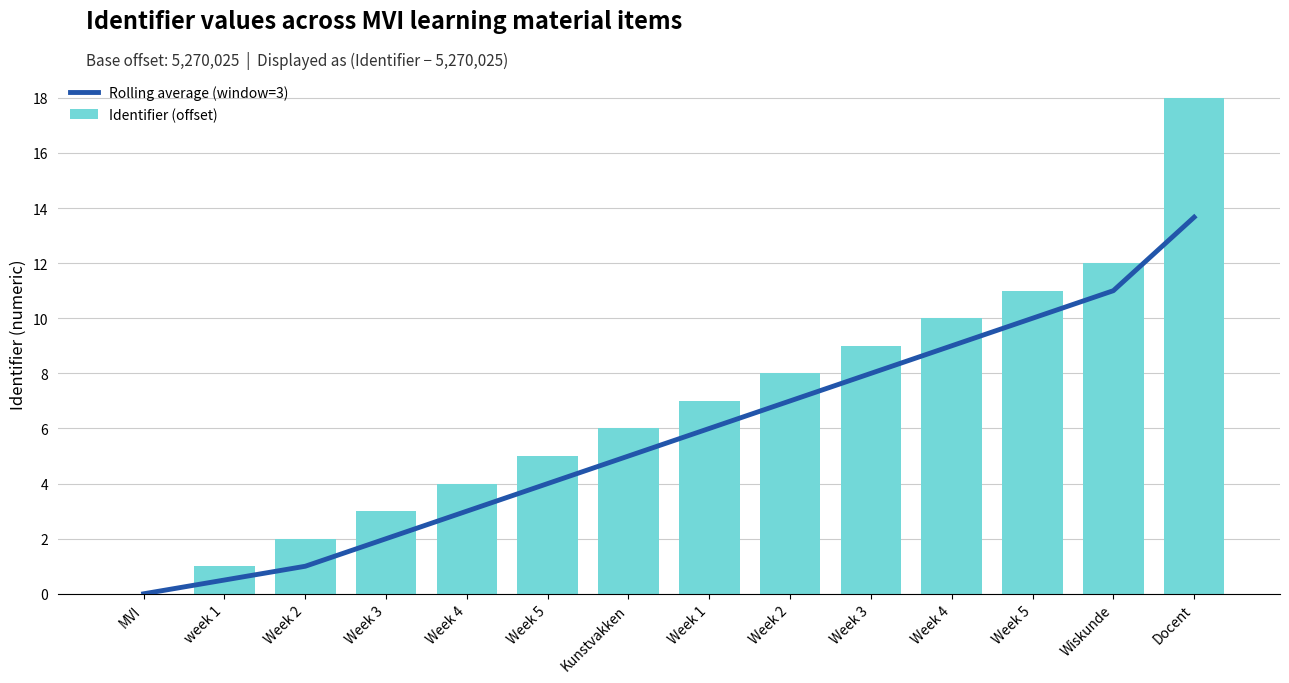

What are all the series names shown in the legend?

Rolling average (window=3), Identifier (offset)